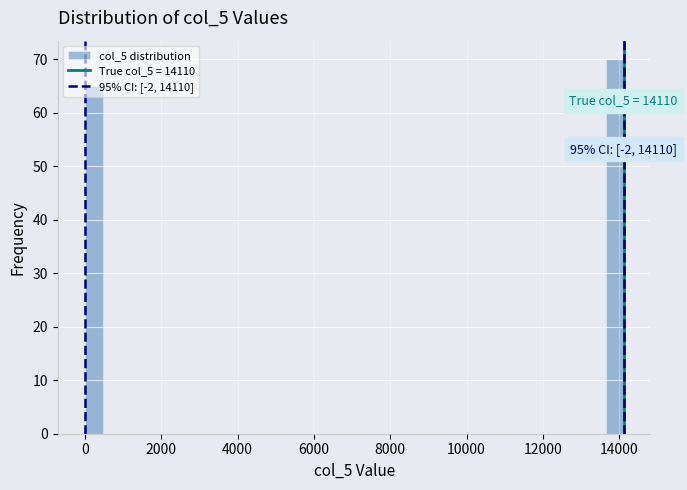

Read against the x-axis, roughly where is the centre of the tallest bar?

13800